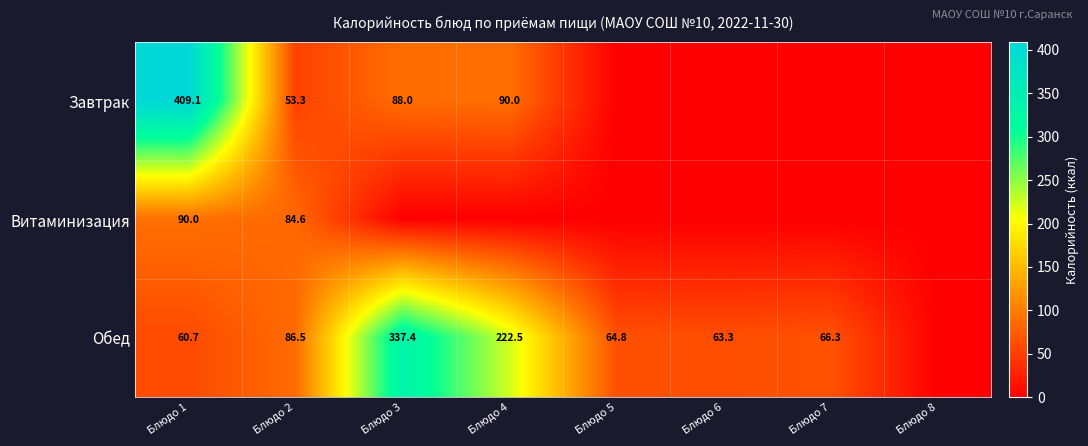

What is the greatest value displayed?

409.1